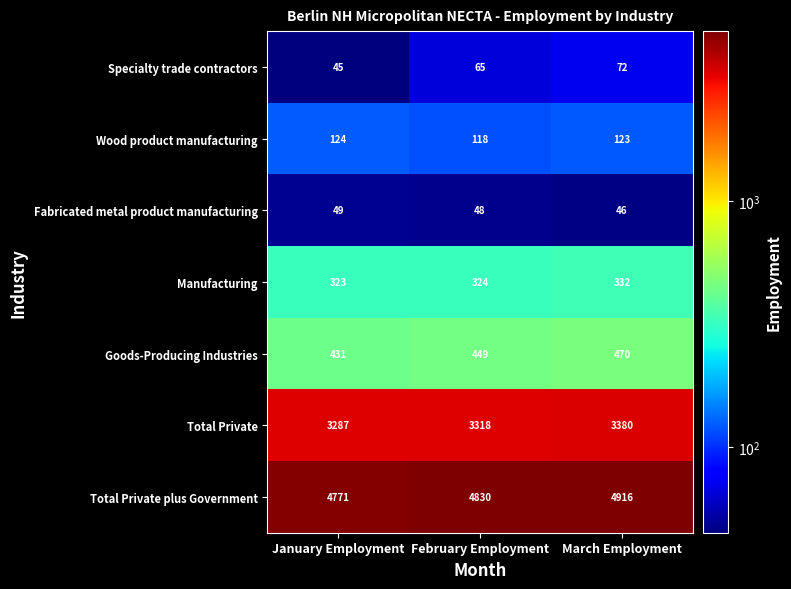

True or false: Wood product manufacturing has a value of 190 at January Employment.

False